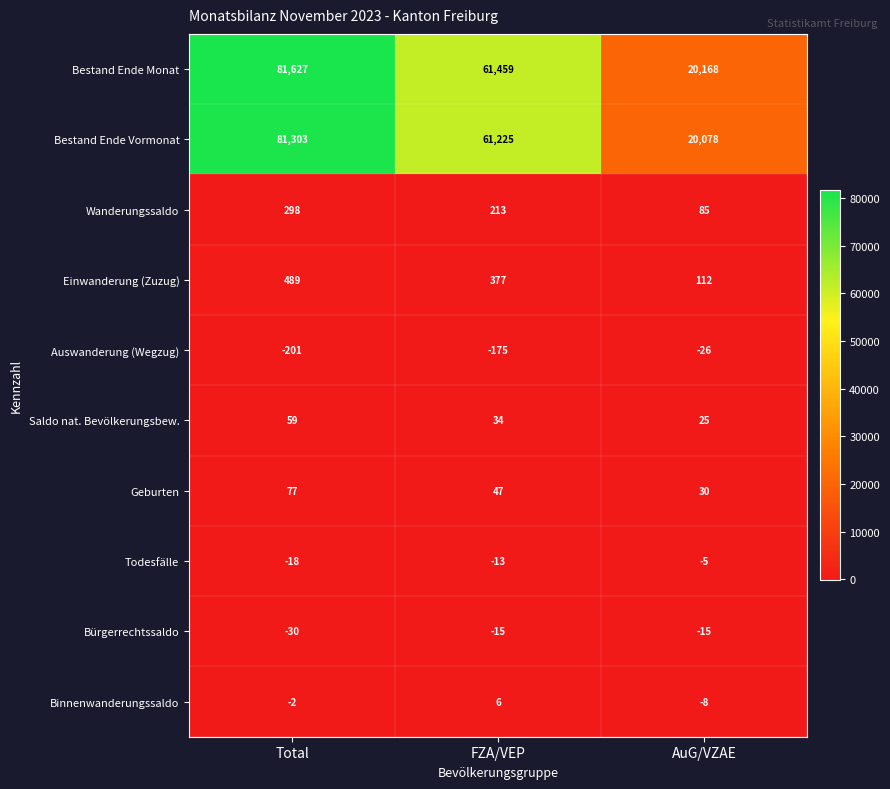

What is the total value across all series at AuG/VZAE?

40444